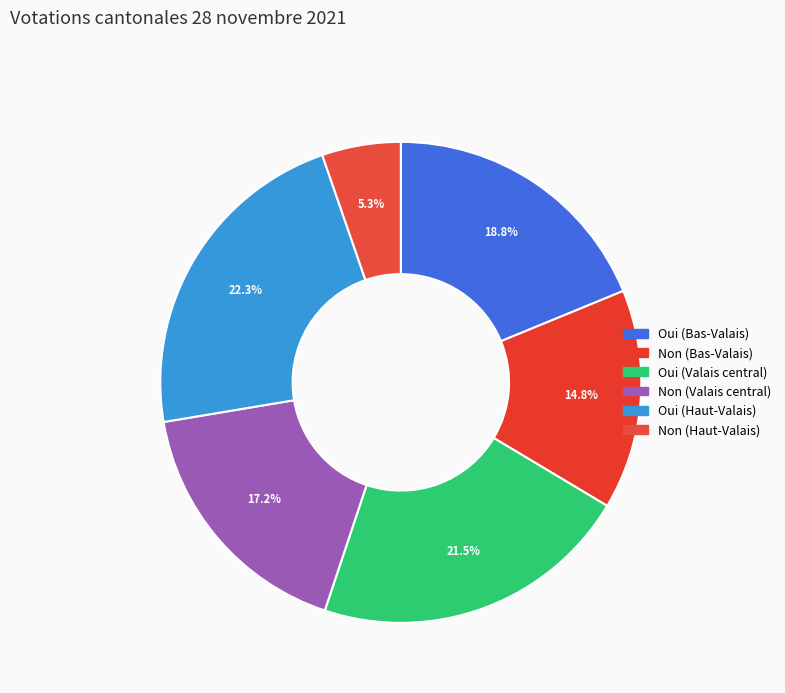

Count the number of slices in the pie.

6